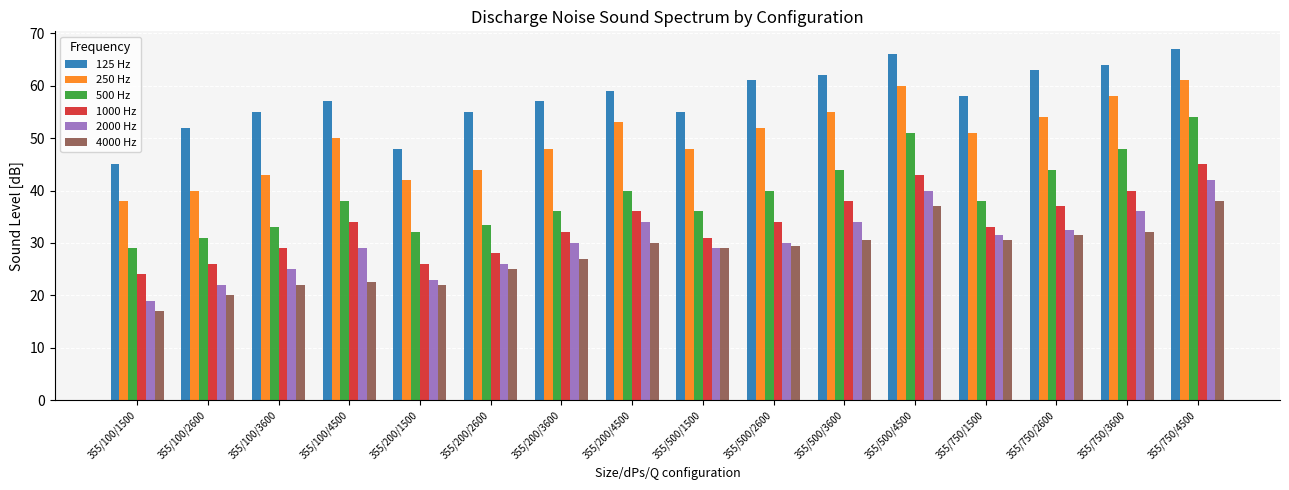

Is it true that 2000 Hz equals 29.0 at 355/500/1500?

True